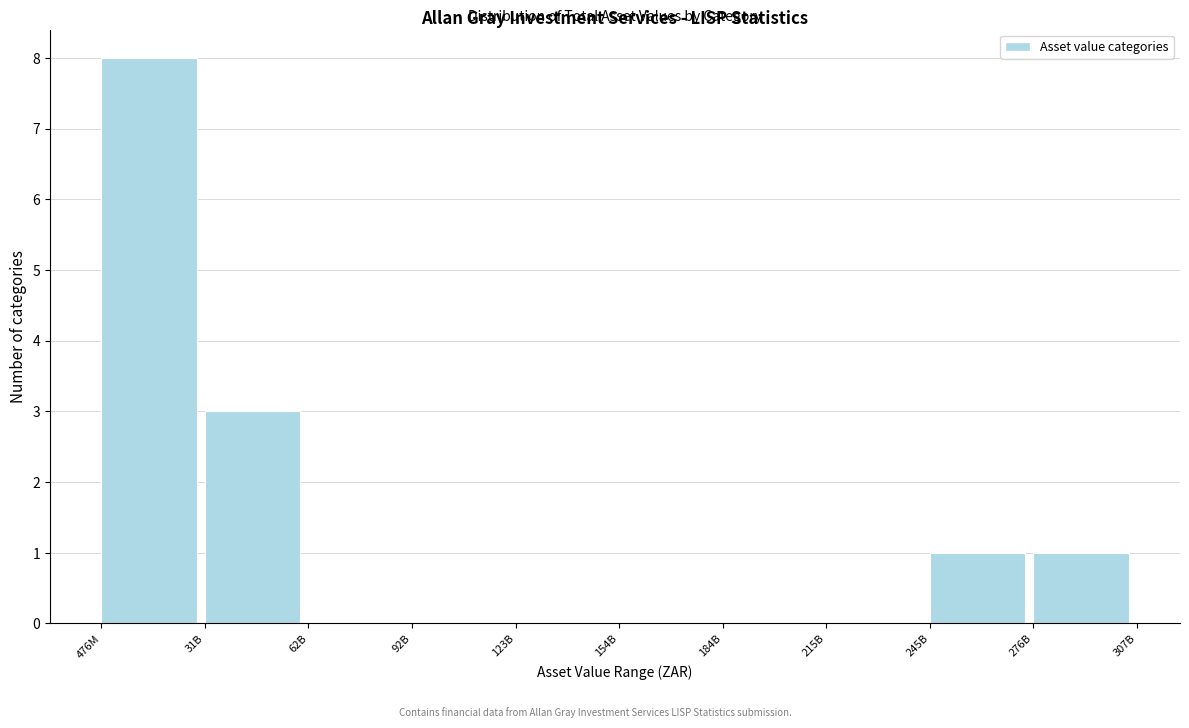

Reading left to right, extract all data points from this chart.

476M=8	31B=3	62B=0	92B=0	123B=0	154B=0	184B=0	215B=0	245B=1	276B=1